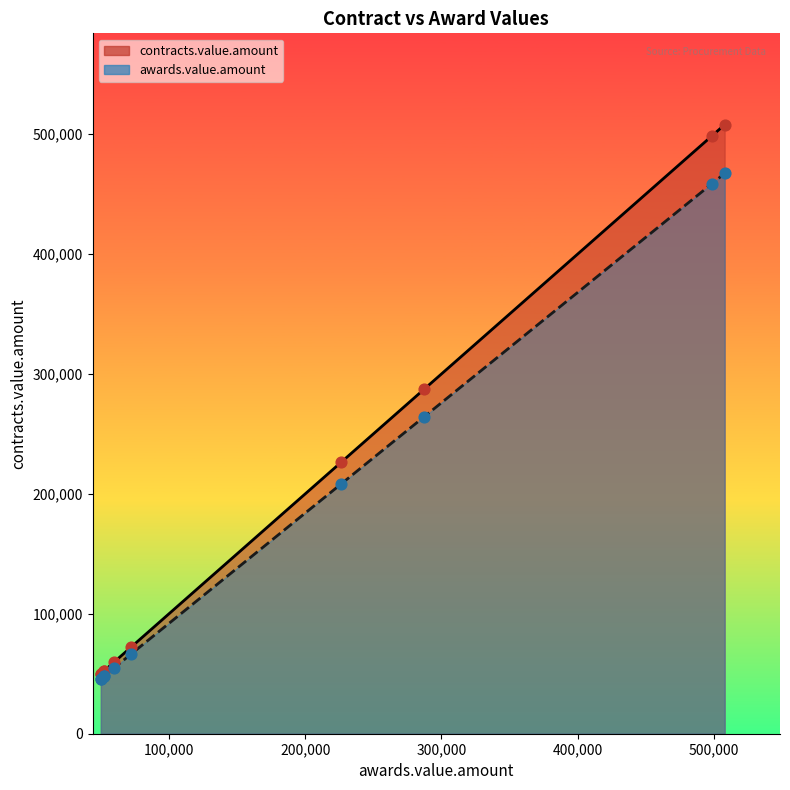

Which series has the largest total across all categories?

contracts.value.amount line